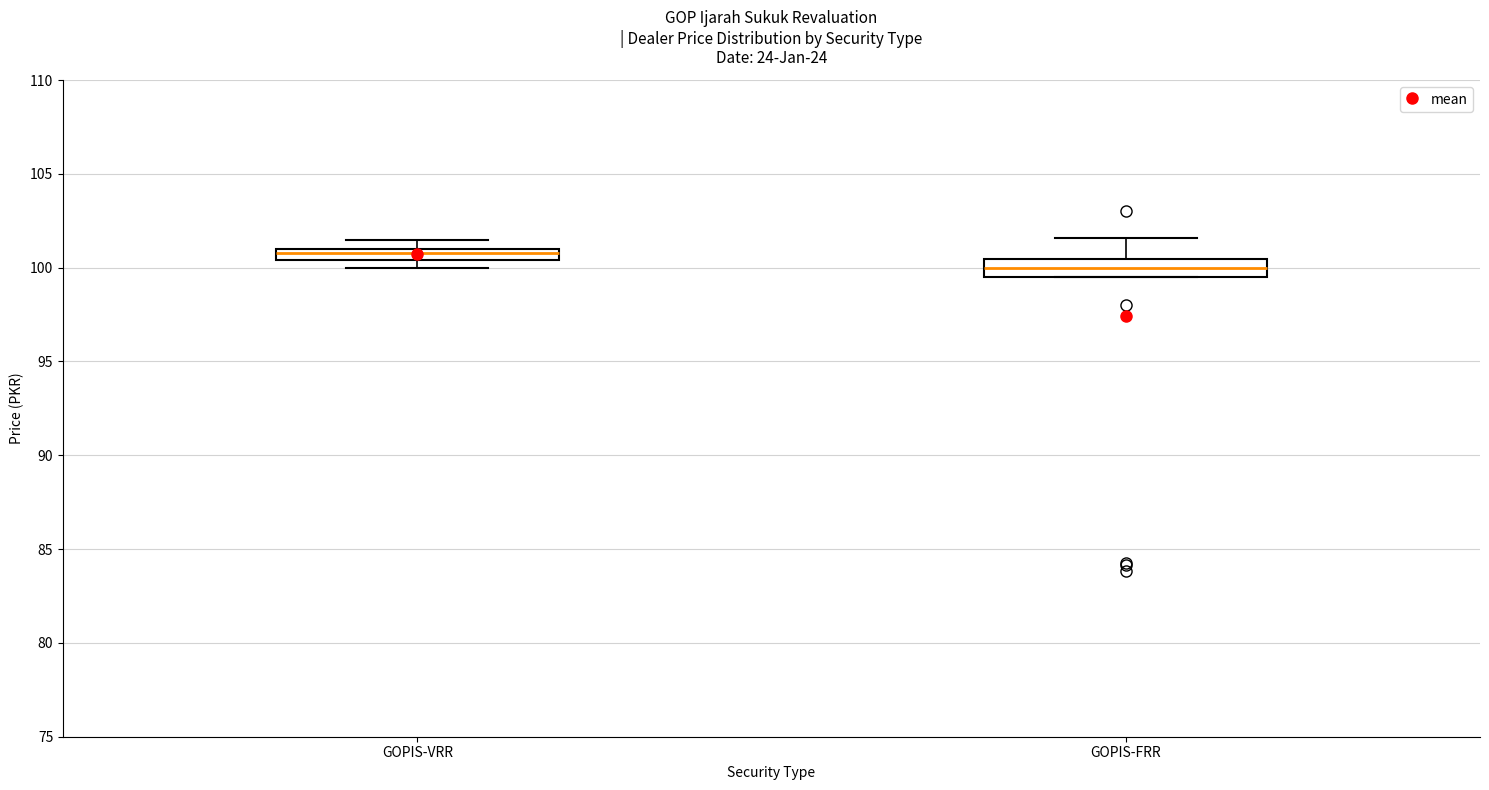

Where is the upper edge of the box for GOPIS-FRR on the y-axis? The values are not printed on the chart, so give them approximately, as read against the axis.

100.5